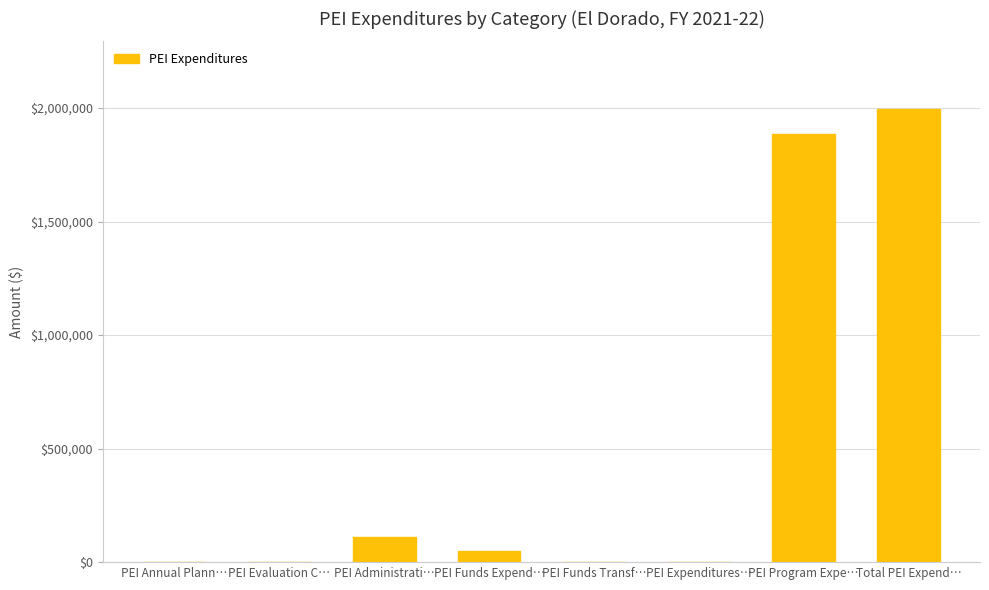

The chart shows a value of 0.0 at PEI Evaluation C…. True or false?

True